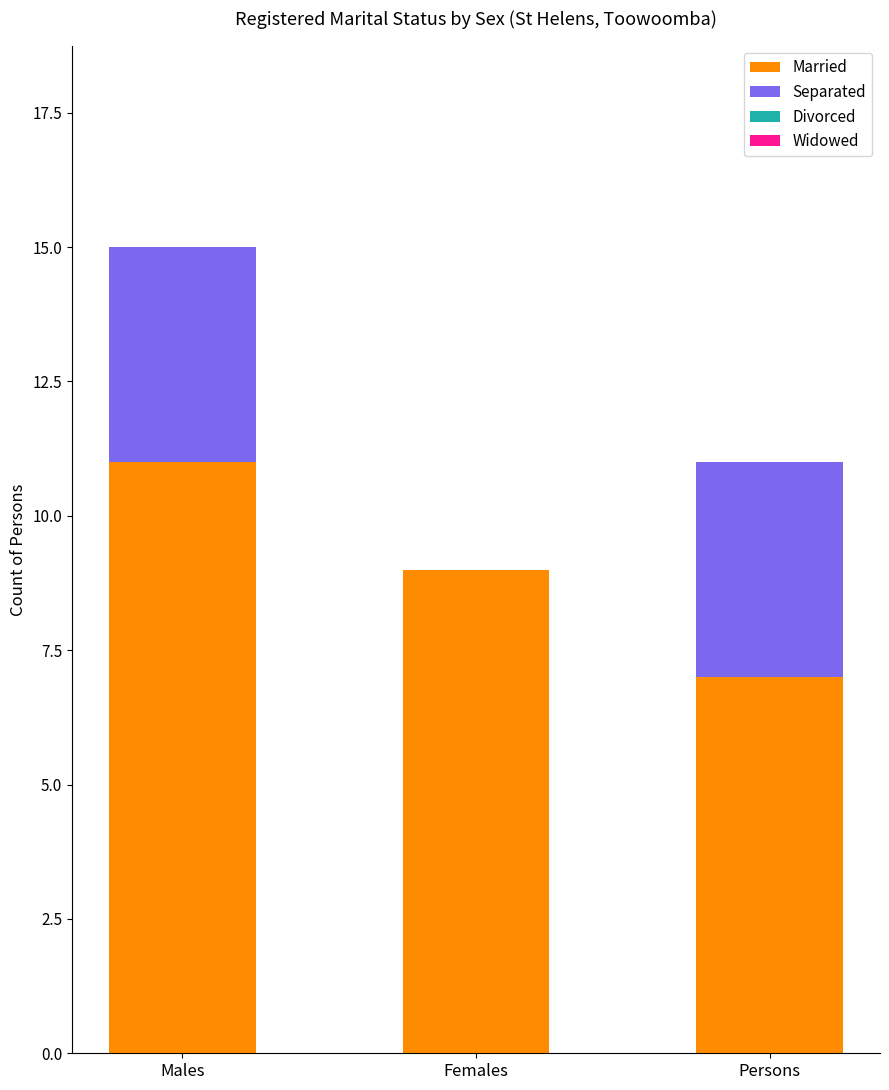

What is the maximum value for Married?

11